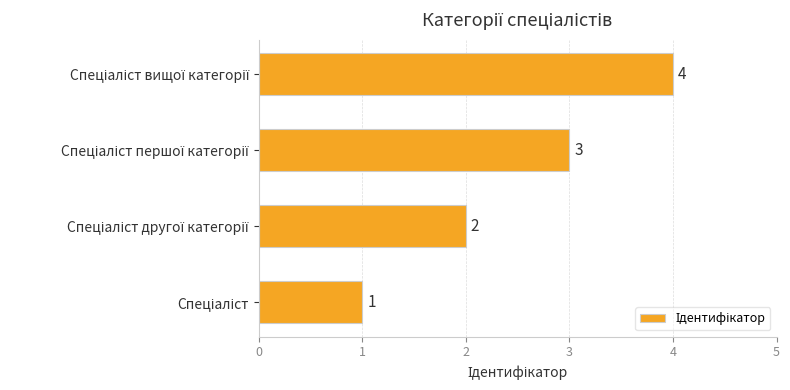

What is the maximum value shown in the chart?

4